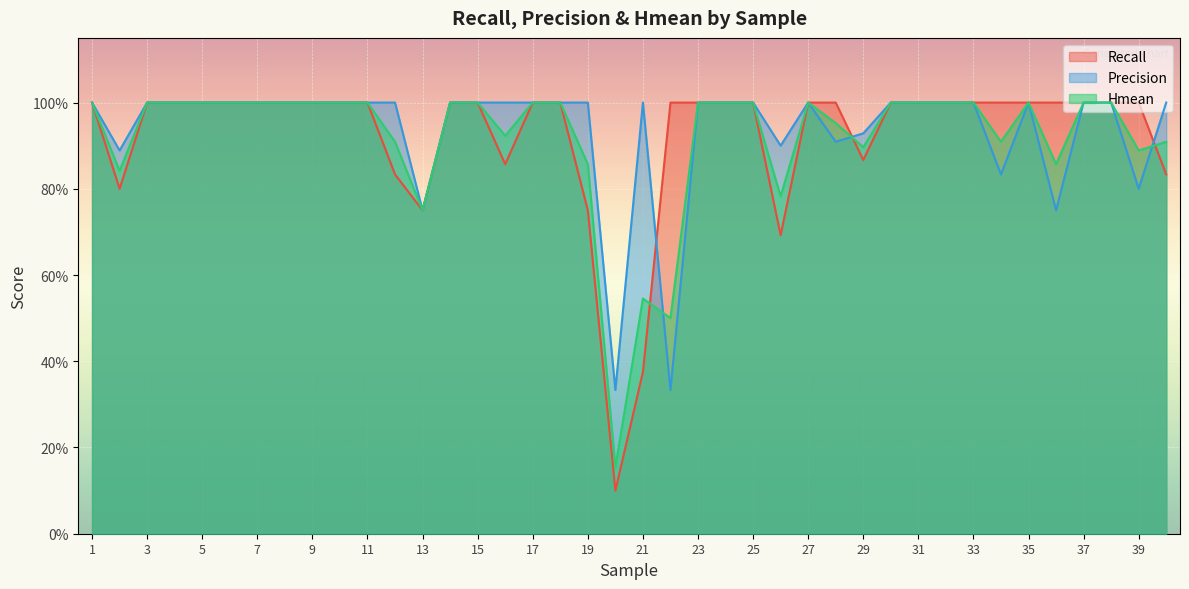

What is the minimum value shown in the chart?

0.1